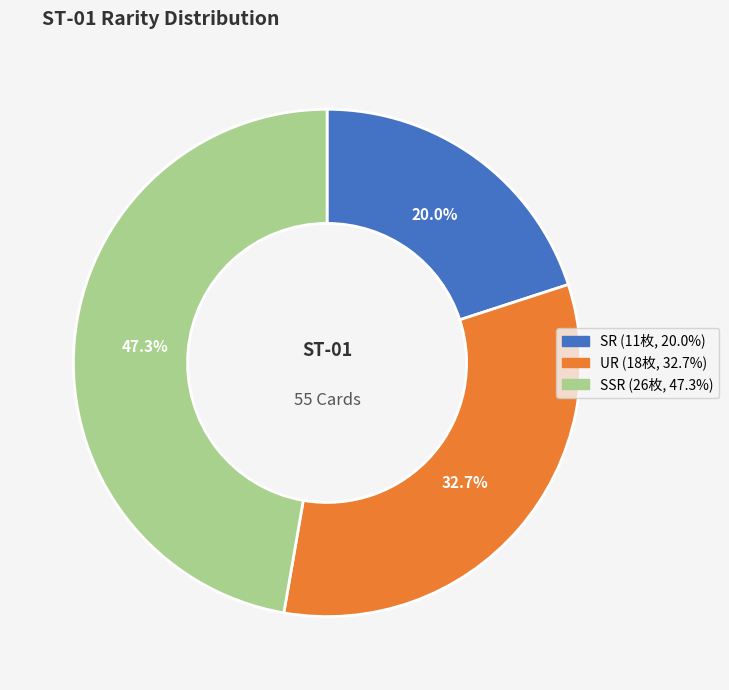

To the nearest percent, what is the average slice percentage?

33%